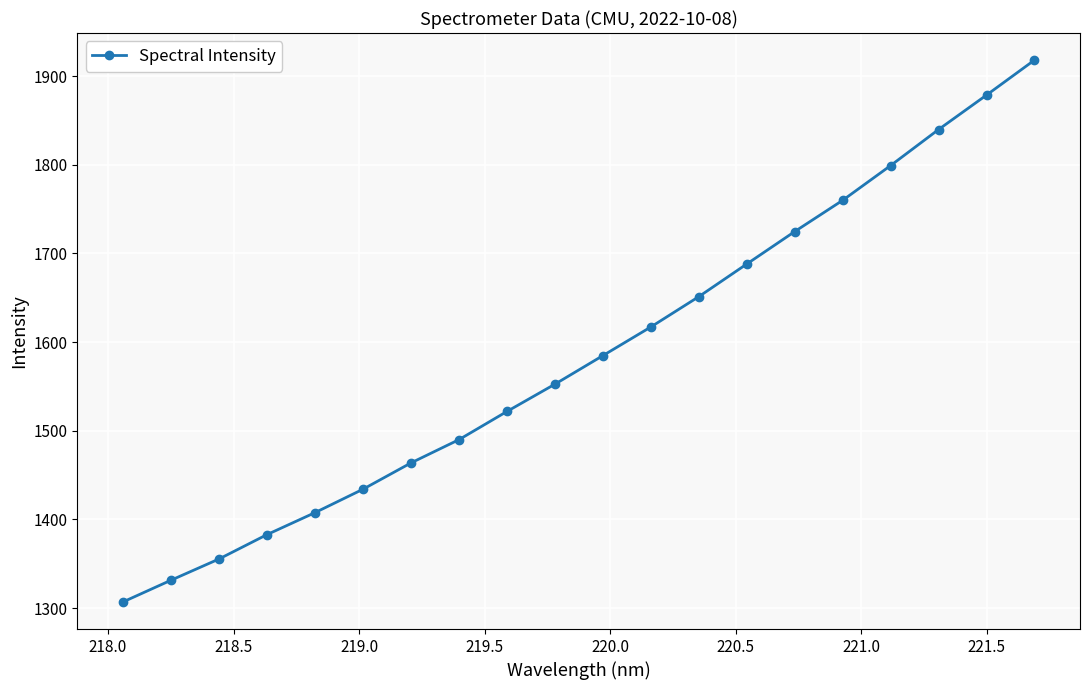

What is the greatest value displayed?

1918.2